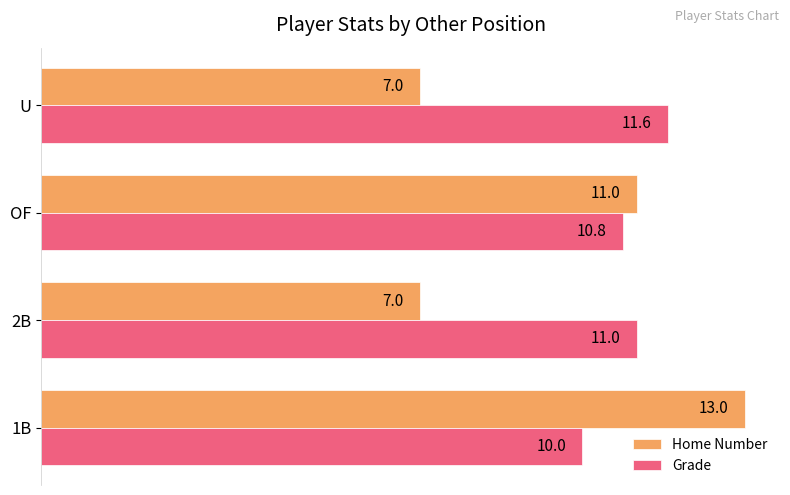

Rank the series by their average value, from highest to lowest.

Grade, Home Number